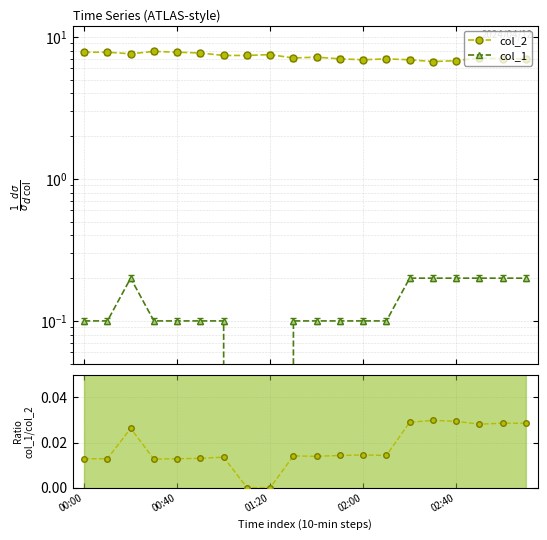

Count the number of data series in this chart.

3